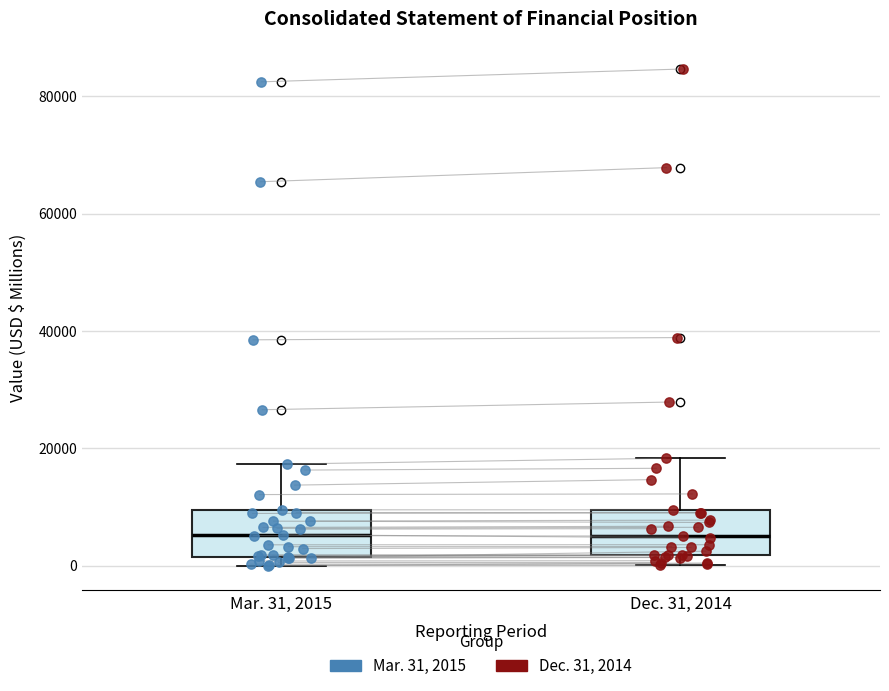

Reading left to right, read every box against the y-axis: the position of its median line, the range the box covers, and the ends of its whiskers. The values are not printed on the chart, so give them approximately, as read against the axis.

Mar. 31, 2015: median 6000, box 2000 to 10000, whiskers 0 to 18000
Dec. 31, 2014: median 6000, box 2000 to 10000, whiskers 0 to 18000